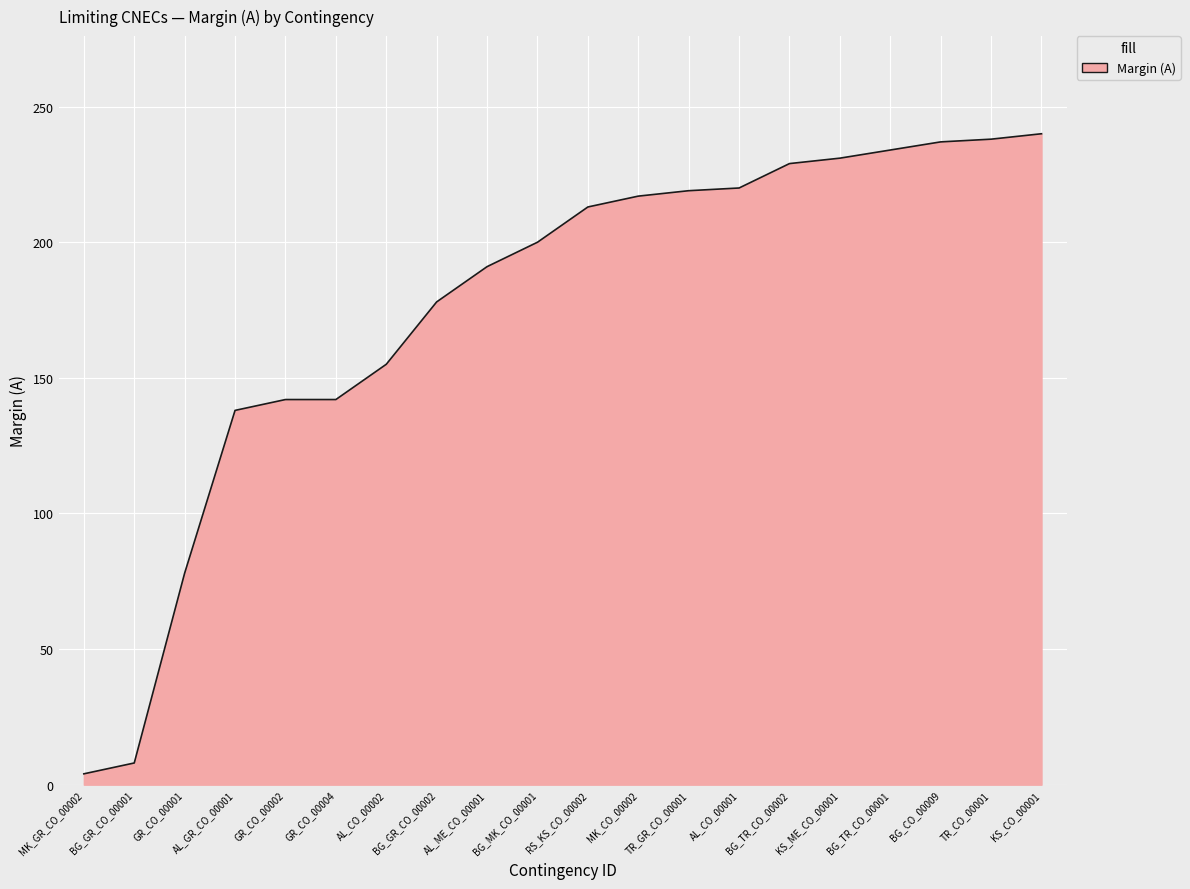

What is the difference between the maximum and minimum values?

236